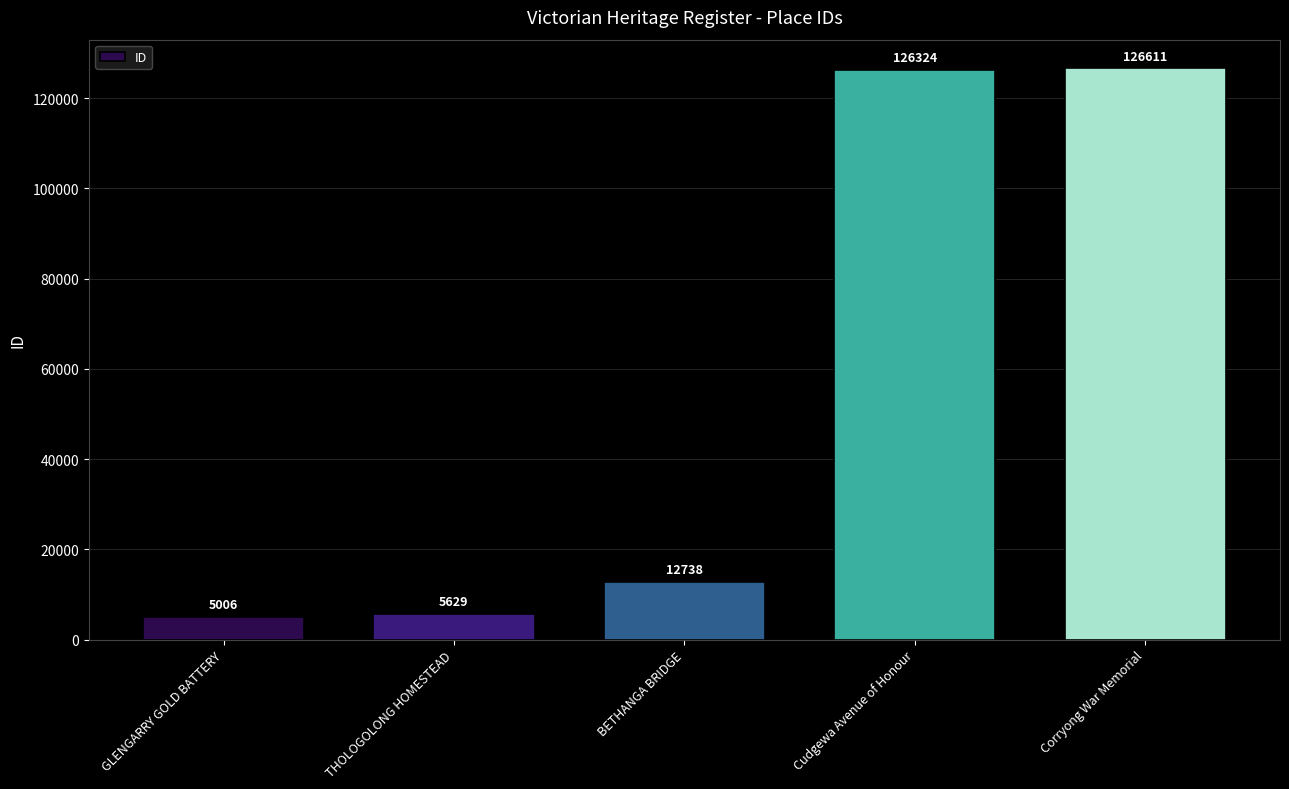

List the labels in order of value, smallest first.

GLENGARRY GOLD BATTERY, THOLOGOLONG HOMESTEAD, BETHANGA BRIDGE, Cudgewa Avenue of Honour, Corryong War Memorial